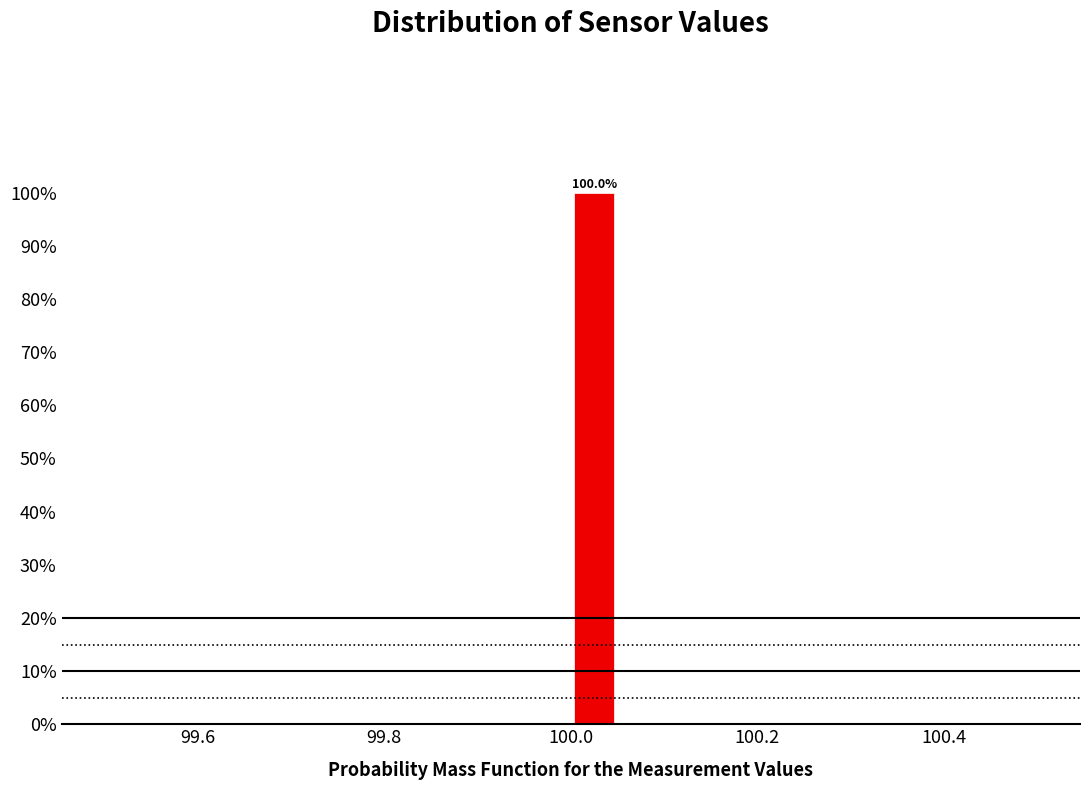

Around what value on the x-axis is the tallest bar? Give the approximate position of its centre, as read against the axis.

100.02